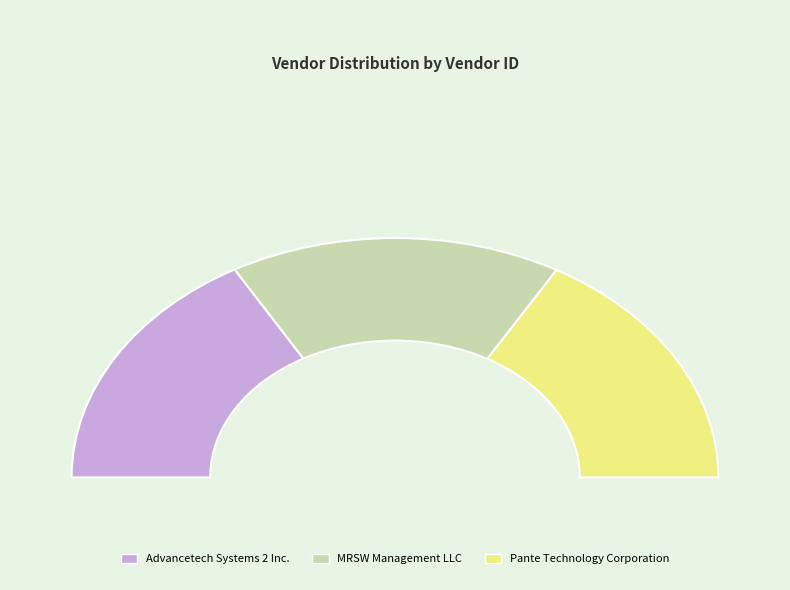

How many segments does this pie chart have?

3